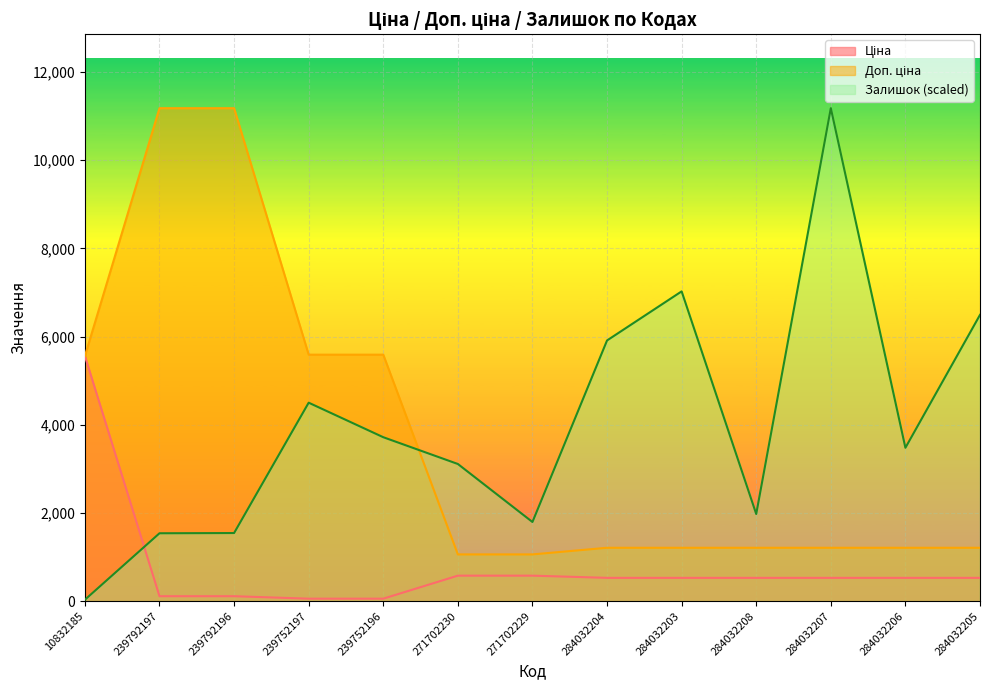

What are all the series names shown in the legend?

Ціна, Доп. ціна, Залишок